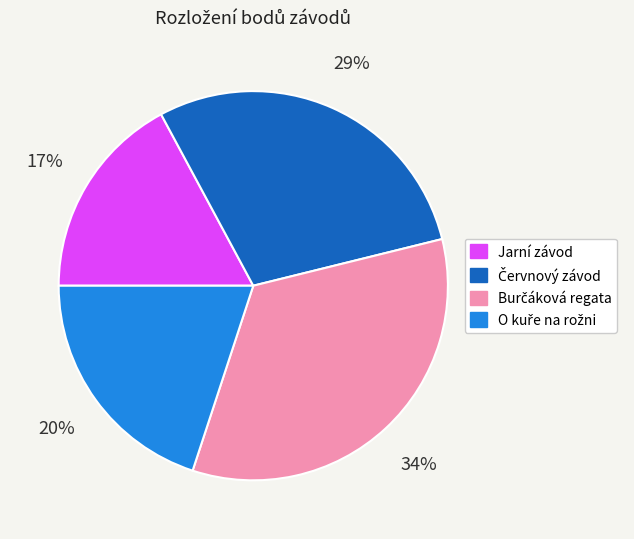

Which slice is the smallest?

Jarní závod